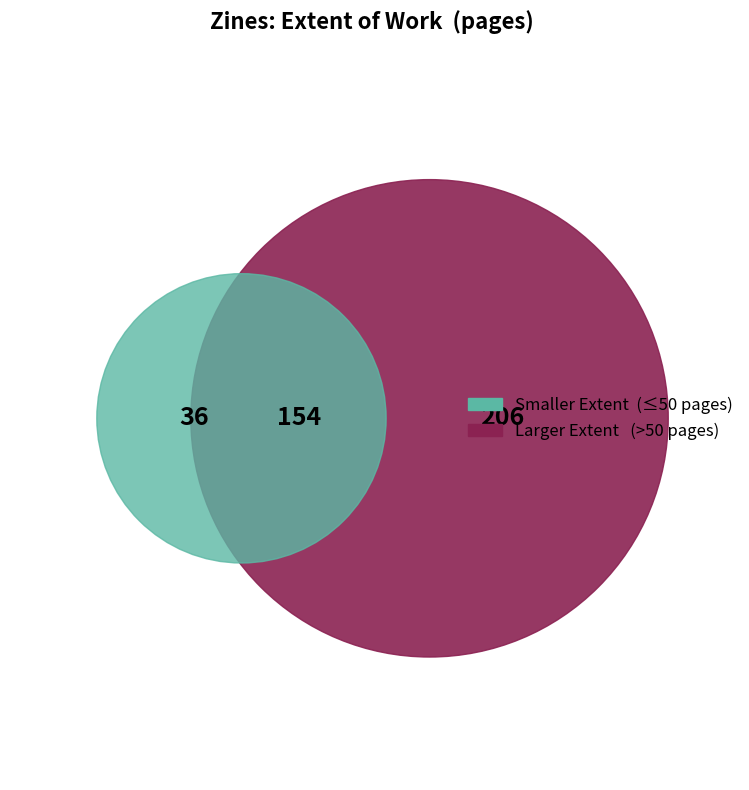

Is it true that 899 is 1% of the pie?

False